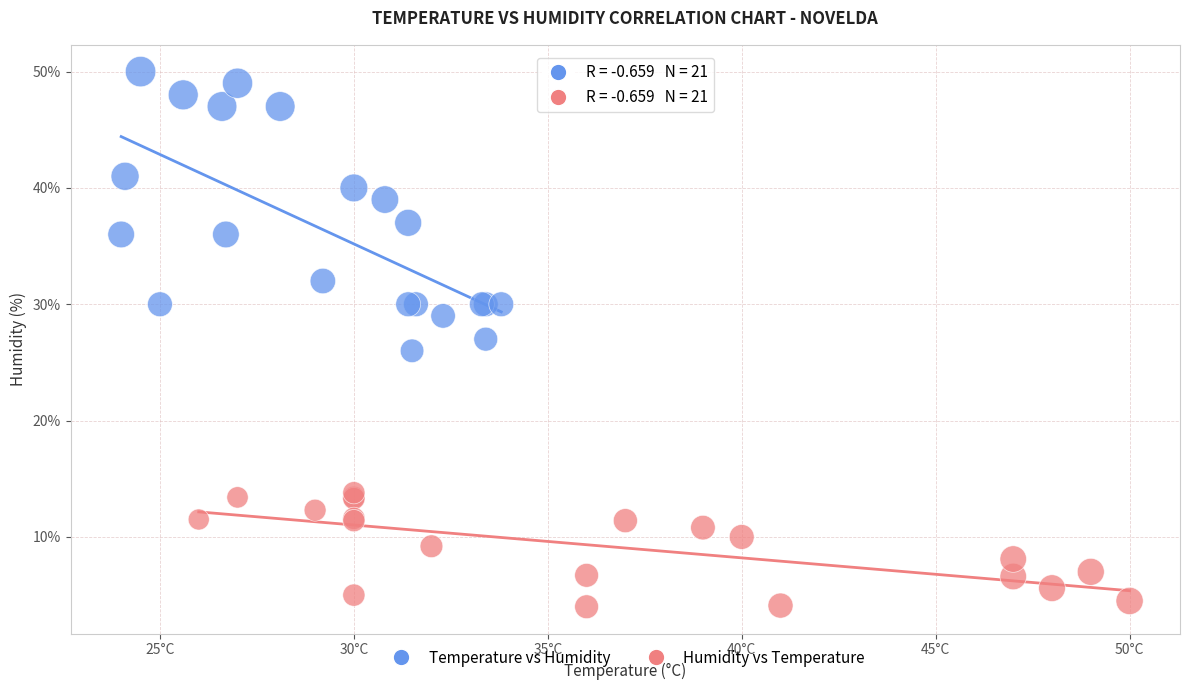

Which series reaches the minimum Y coordinate?

Humidity vs Temperature